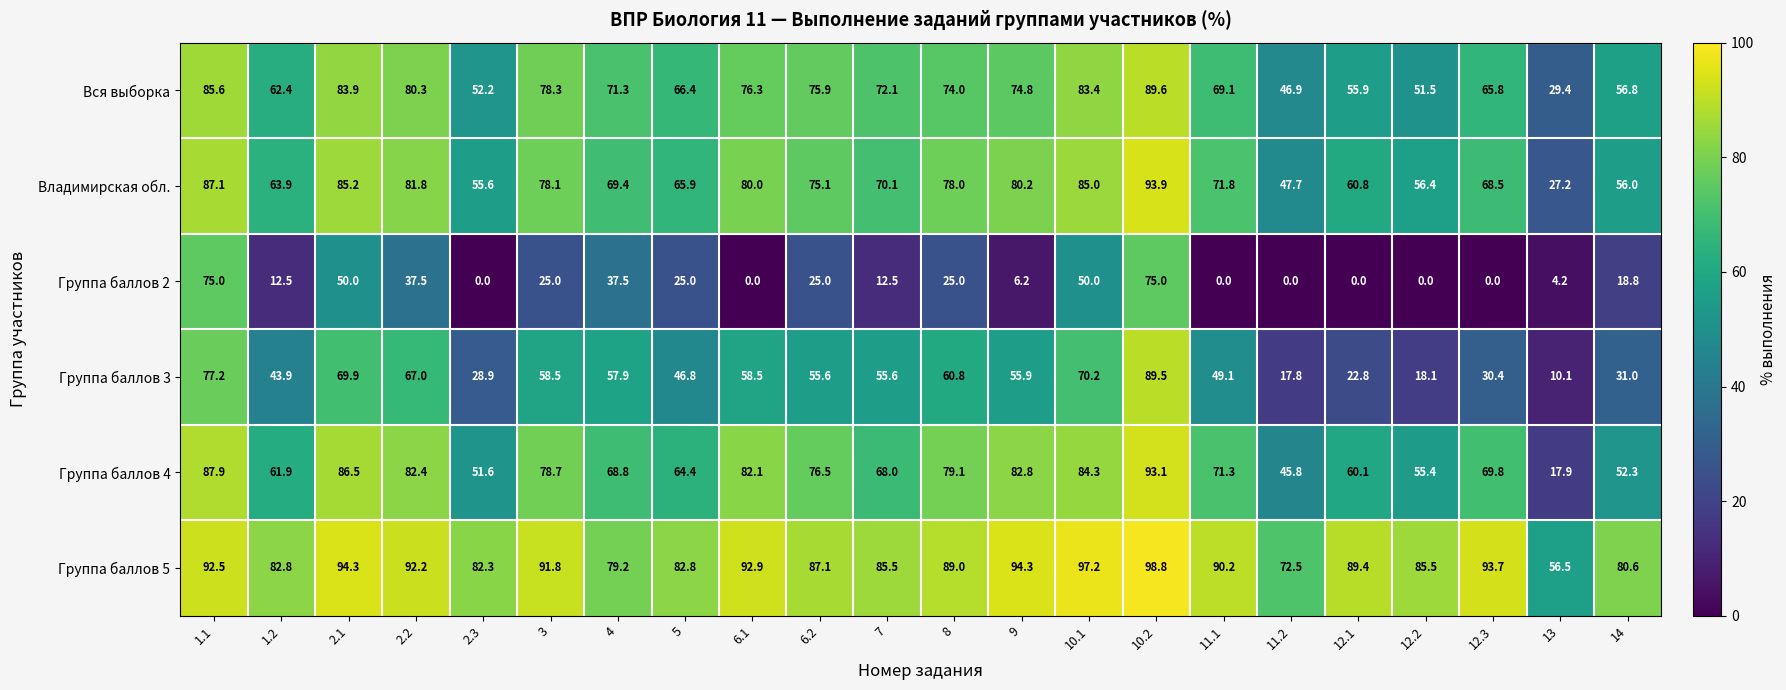

What is the difference between the highest and lowest values at 1.1?

17.5